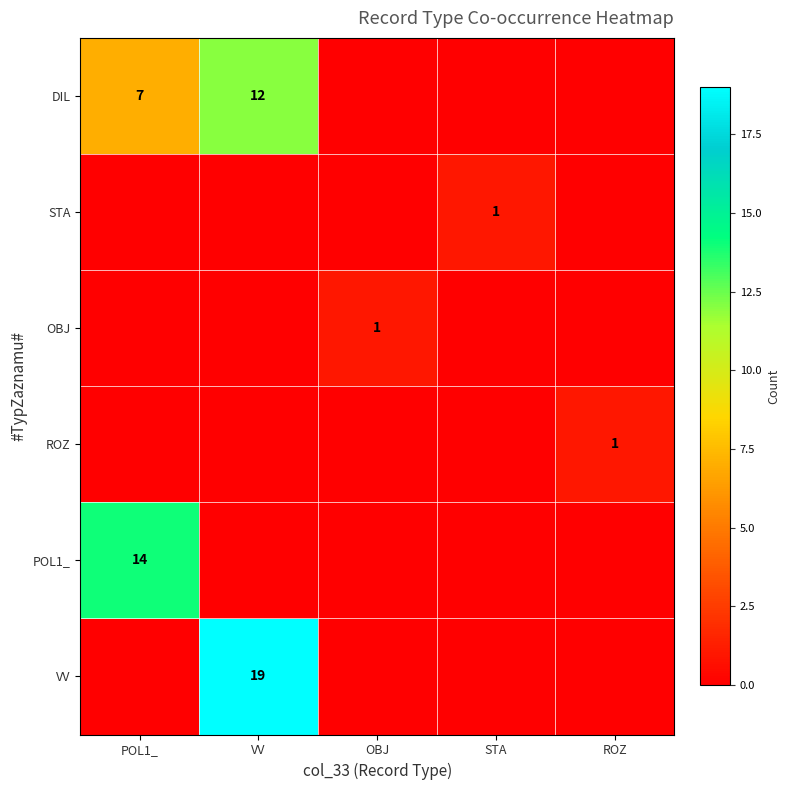

Is it true that STA equals 1 at STA?

True